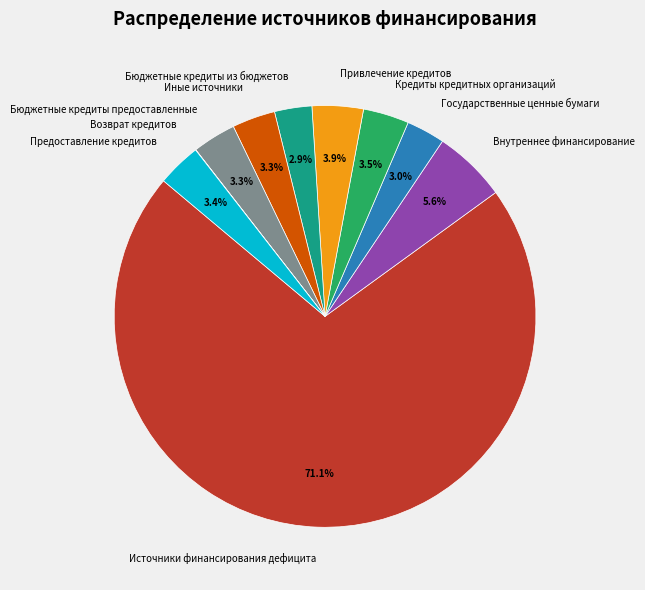

Approximately how many times larger is the value at Бюджетные кредиты предоставленные compared to Кредиты кредитных организаций?

0.9